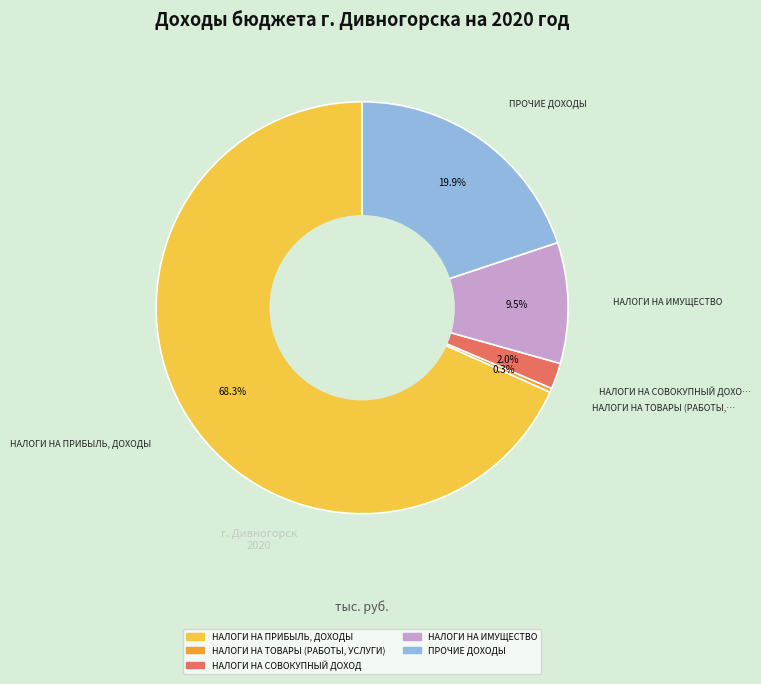

What percentage do НАЛОГИ НА ПРИБЫЛЬ, ДОХОДЫ and НАЛОГИ НА СОВОКУПНЫЙ ДОХОД together represent?

70.3%